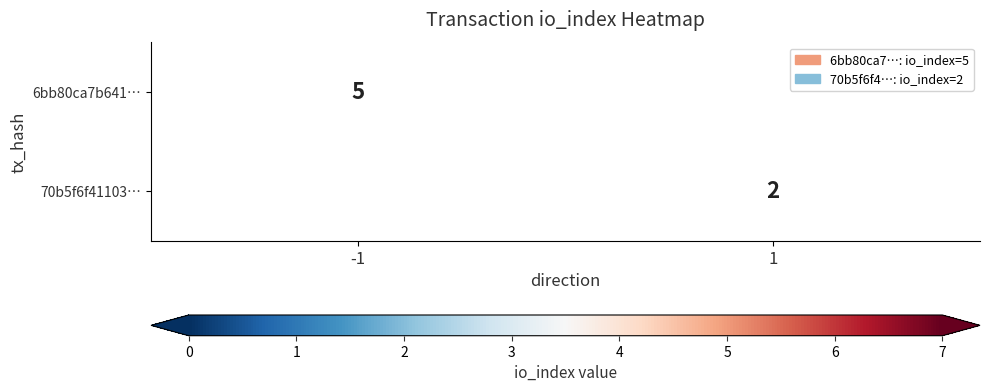

The value of 70b5f6f41103… at 1 is 3. True or false?

False